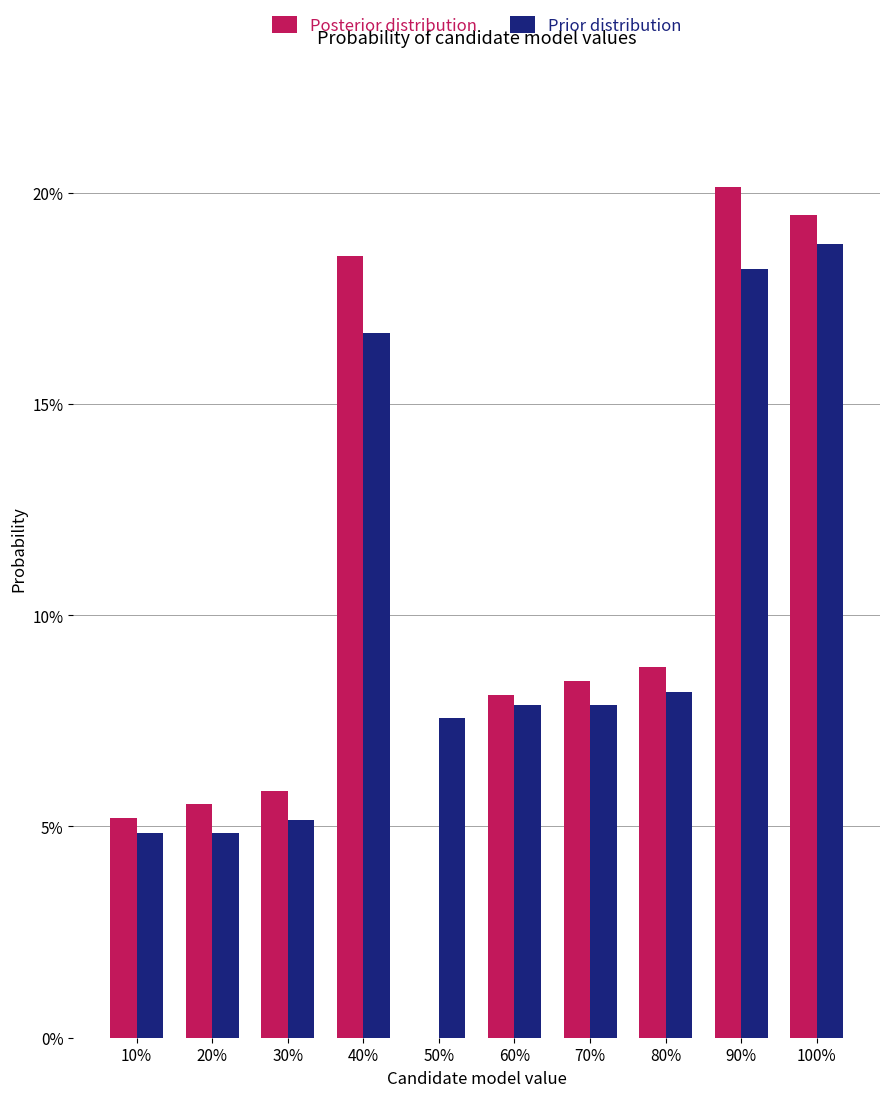

Between 20% and 60%, which series saw the biggest shift?

Prior distribution